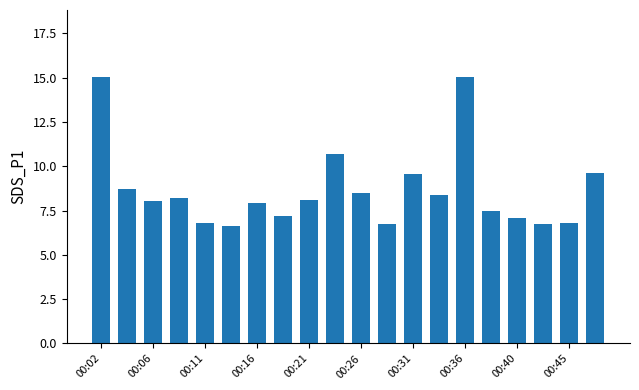

How many distinct data groups are displayed?

1